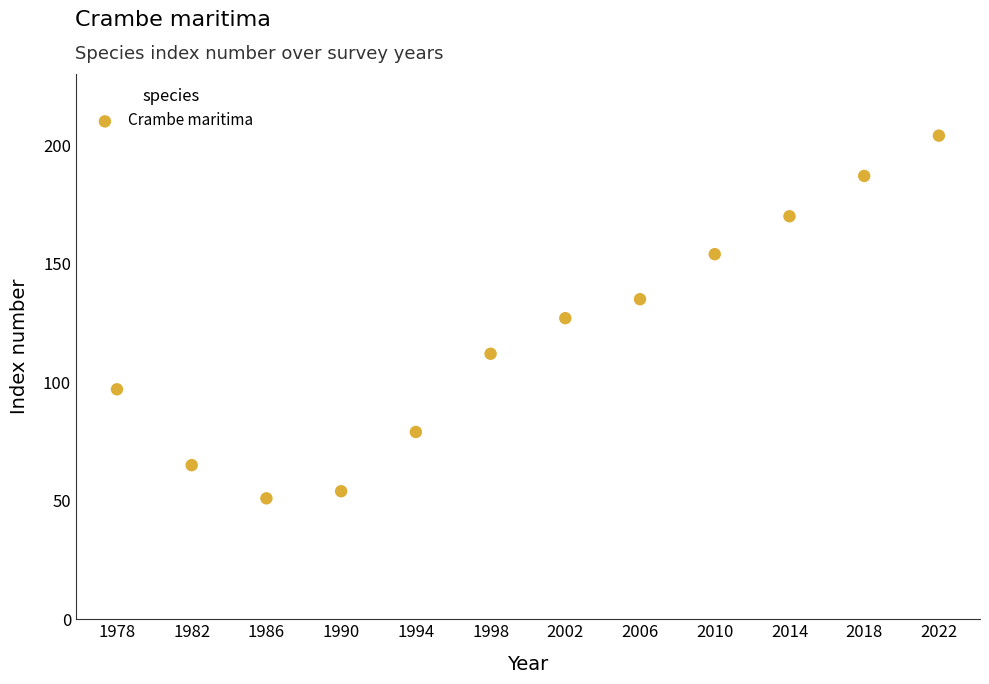

What is the average X value?

2000